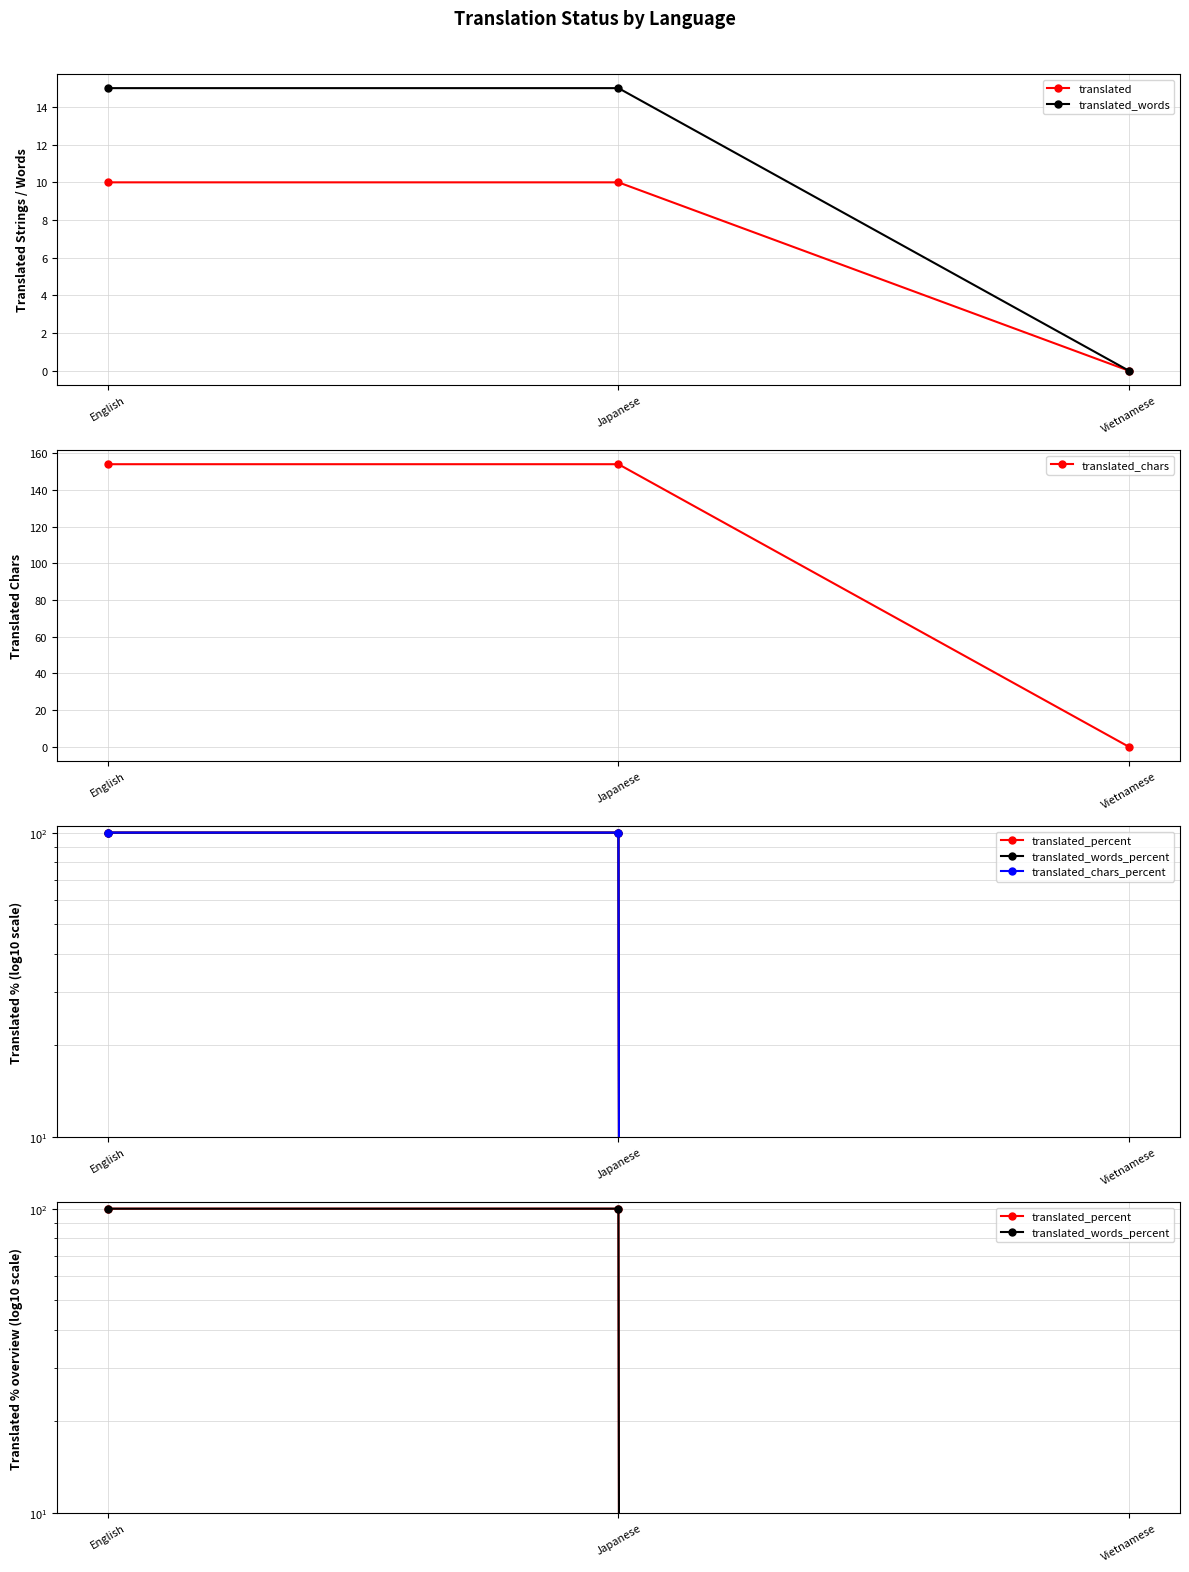

True or false: translated_percent has a value of -44 at Vietnamese.

False